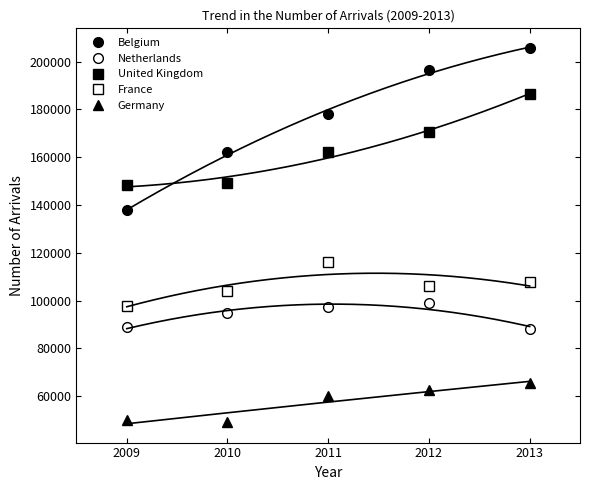

Rank the series by their maximum value, from lowest to highest.

Germany, Netherlands, France, United Kingdom, Belgium